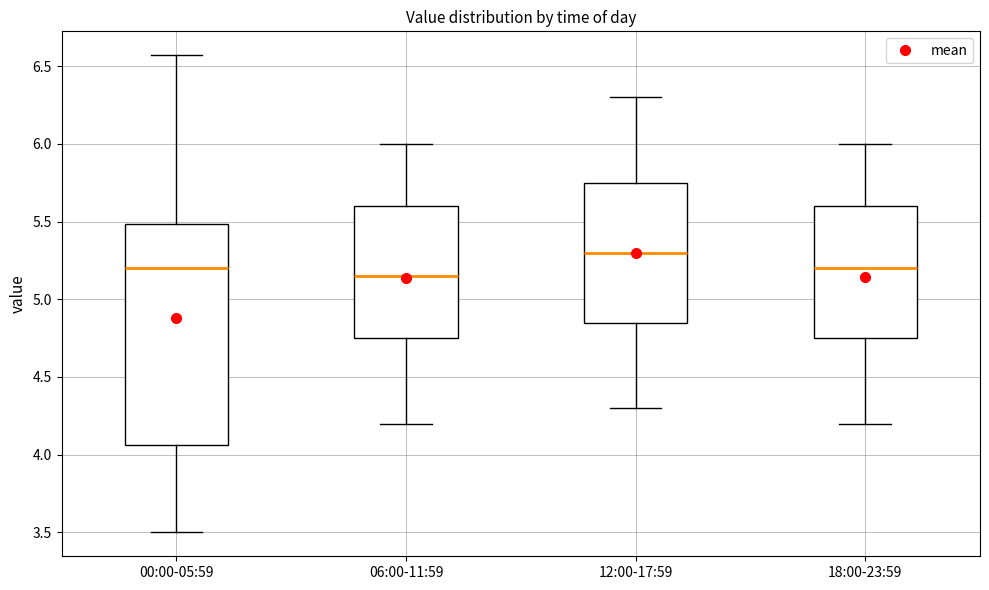

Which box has the highest median line?

12:00-17:59